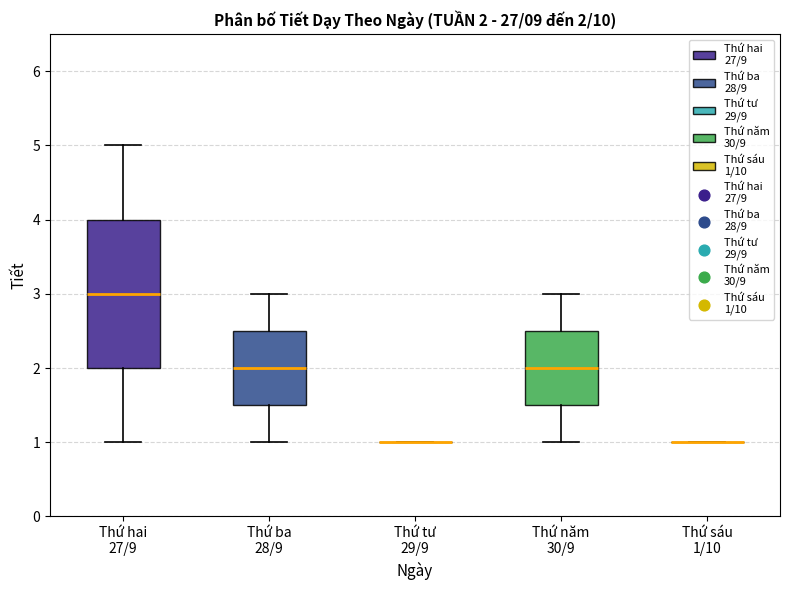

Which box is the tallest, from its lower edge to its upper edge?

Thứ hai 27/9